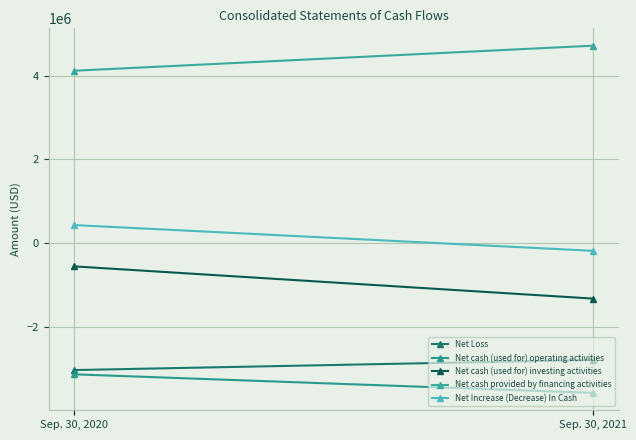

Rank the categories by Net cash (used for) investing activities value from highest to lowest.

Sep. 30, 2020, Sep. 30, 2021